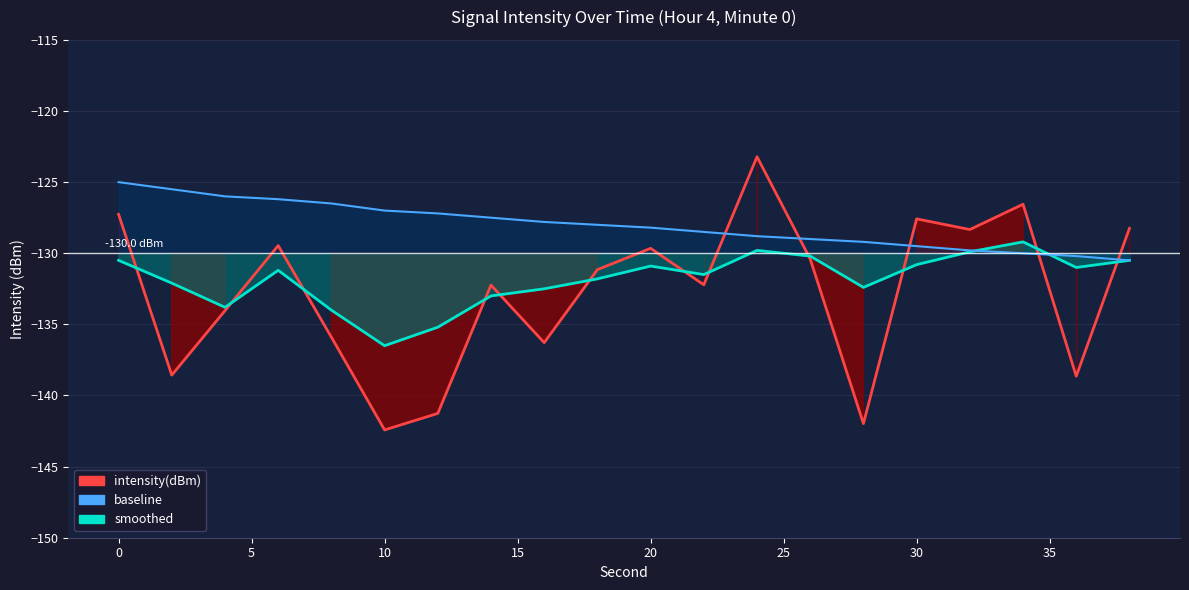

What is the minimum value for baseline?

-130.5